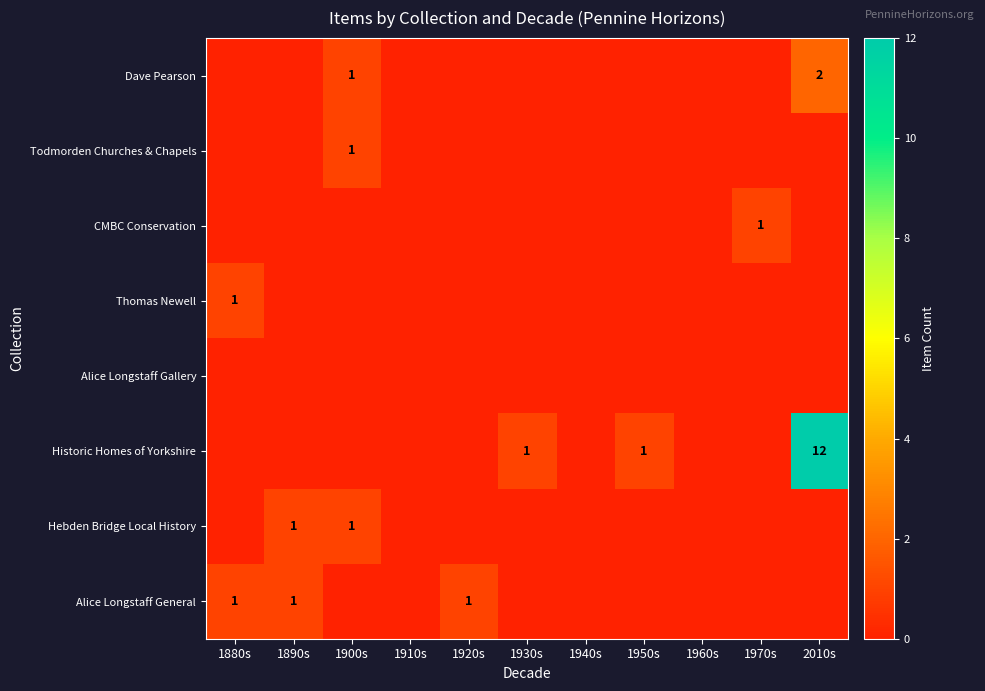

The value of Thomas Newell at 1880s is 1. True or false?

True